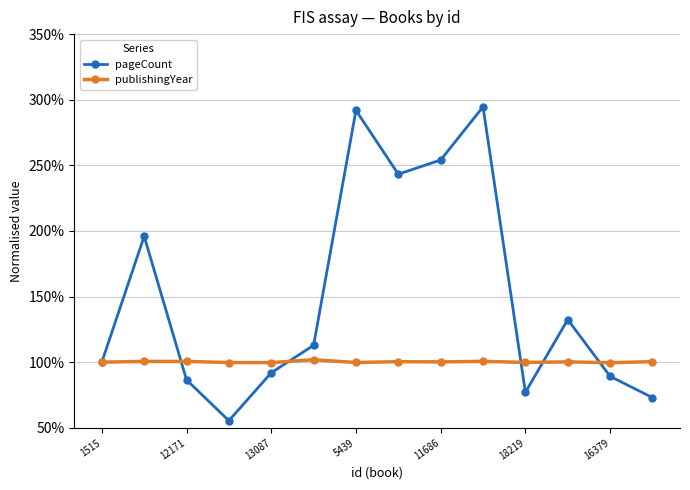

Count the number of data series in this chart.

2